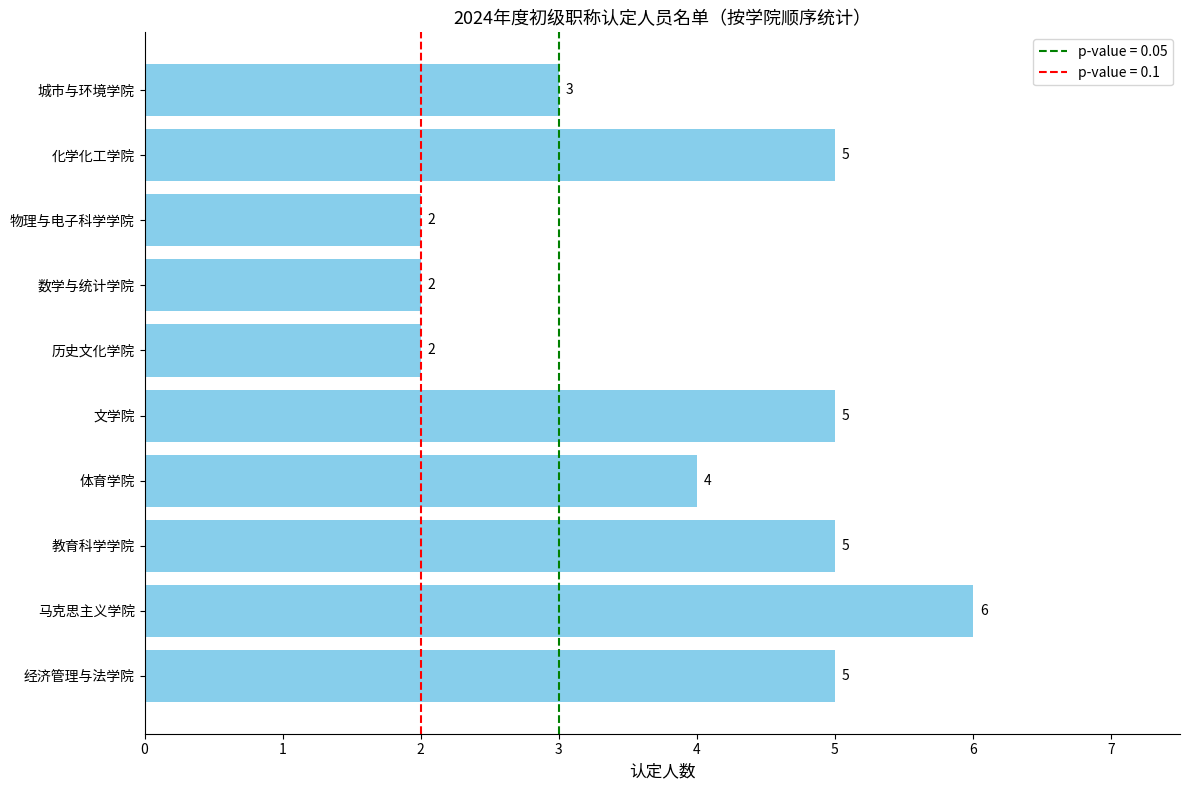

Reading top to bottom, extract all data points from this chart.

3	5	2	2	2	5	4	5	6	5